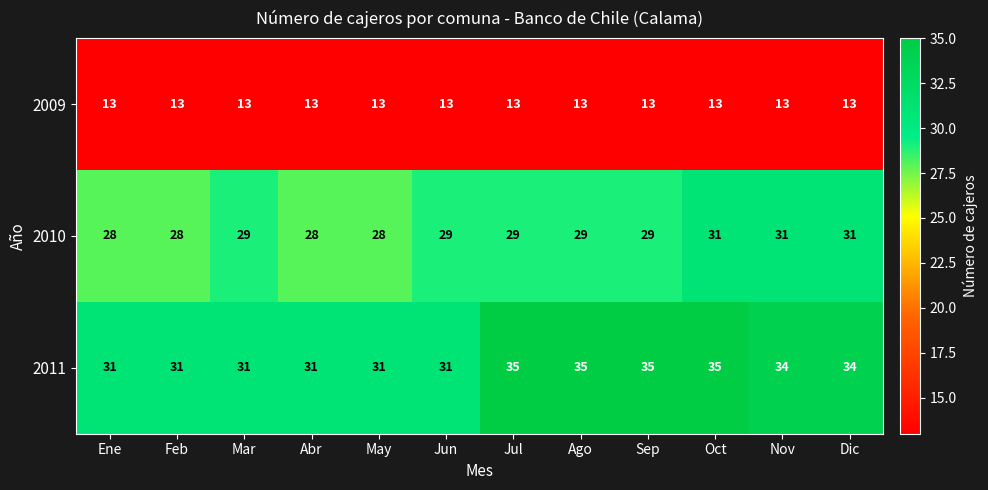

Which series has the widest spread of values?

2011